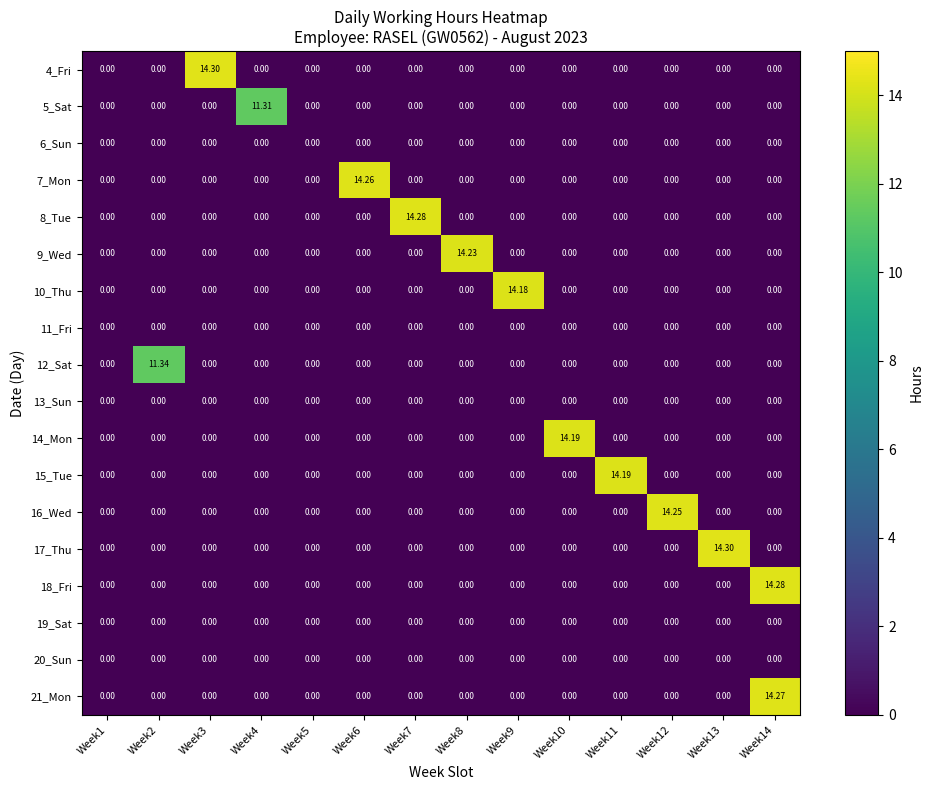

How many positive values does the 15_Tue series have?

1